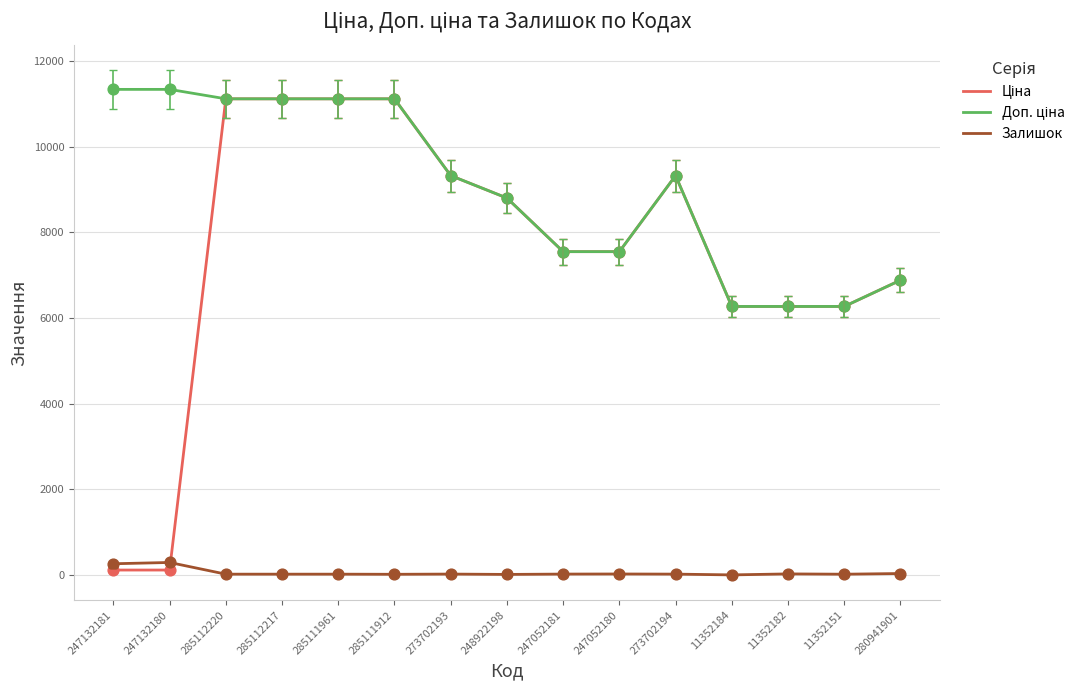

The Залишок series shows 17.0 at 285111961. True or false?

True